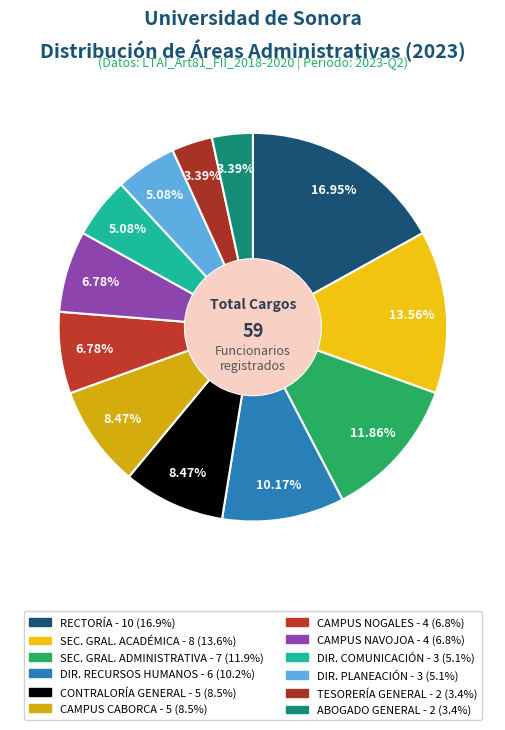

How many slices are in this pie chart?

12